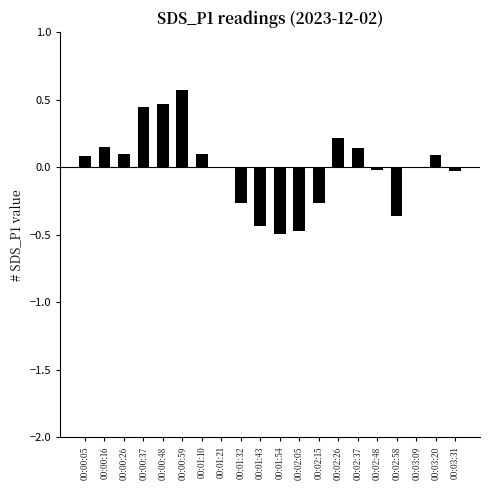

The value at 00:02:15 is -0.1. True or false?

False